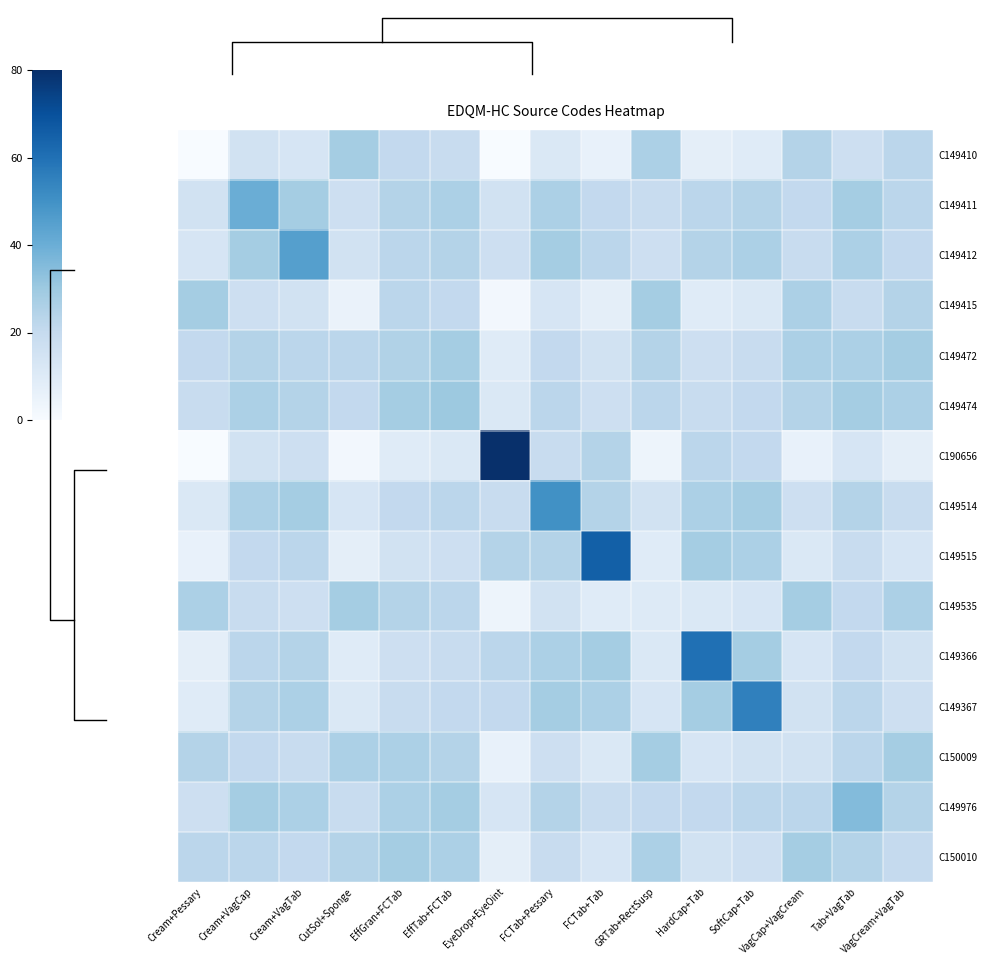

Which series has the widest spread of values?

C190656